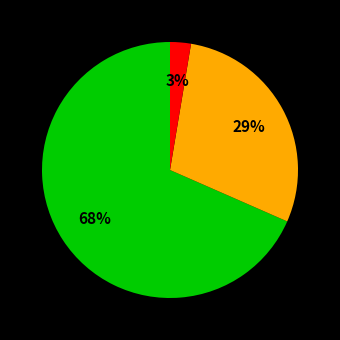

Is there a majority slice in this chart?

Yes